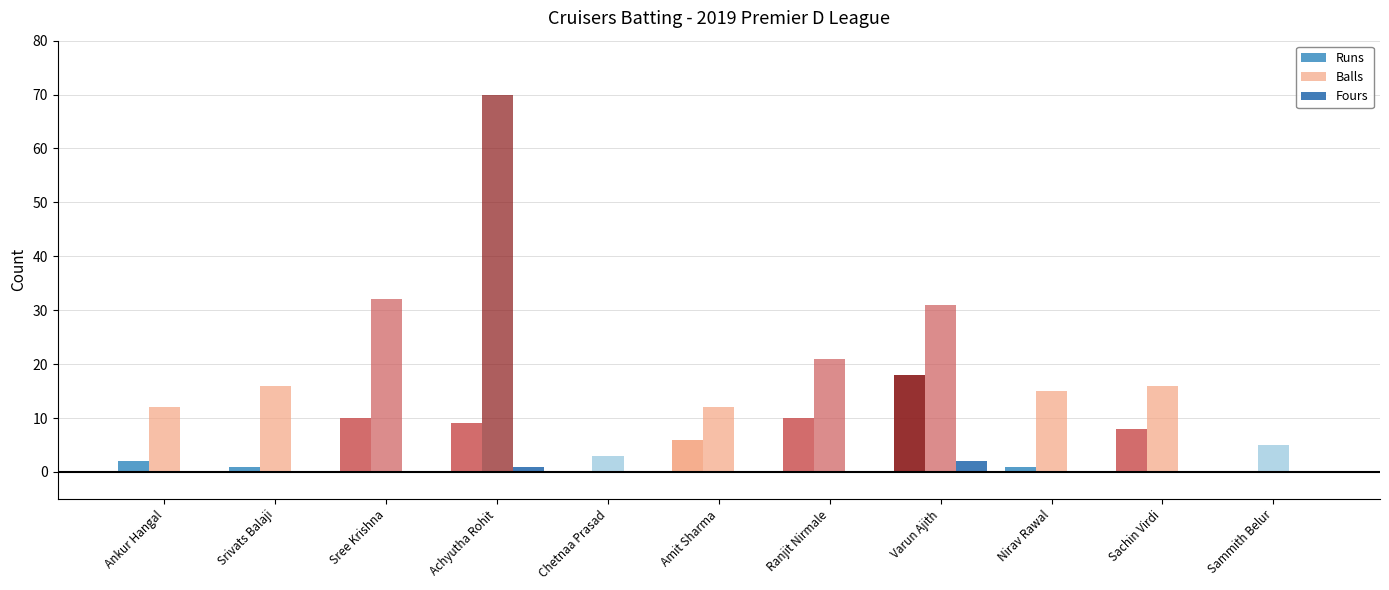

Are the bars horizontal?

No